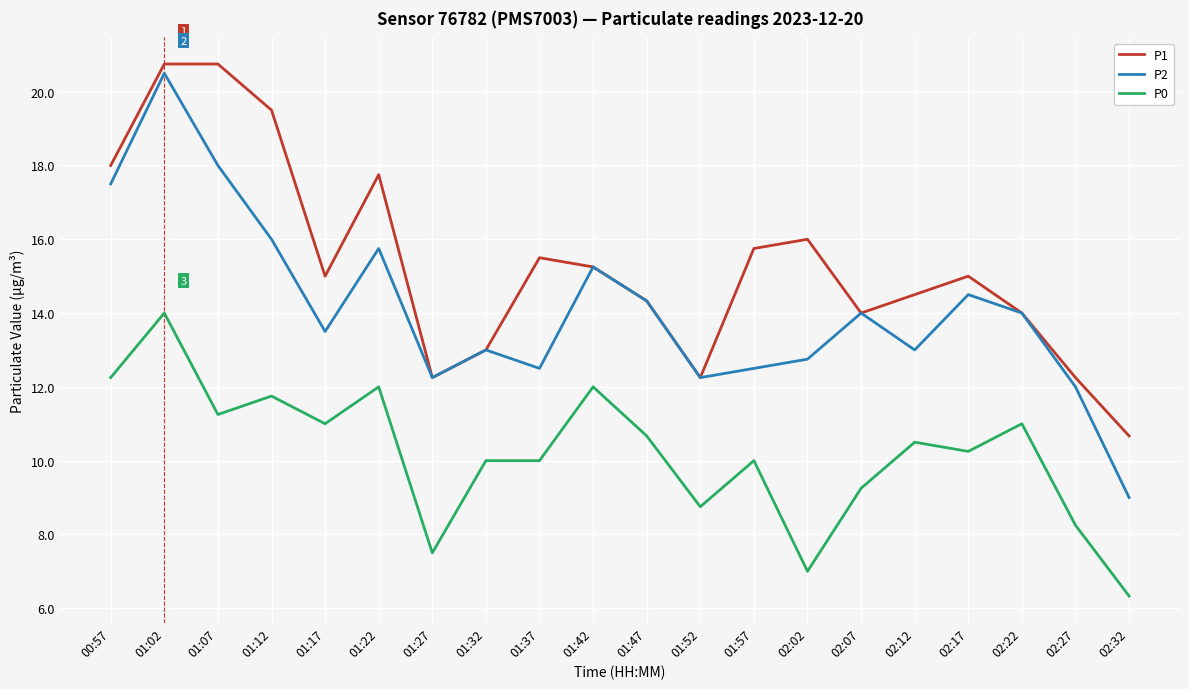

How many lines are shown in the chart?

3